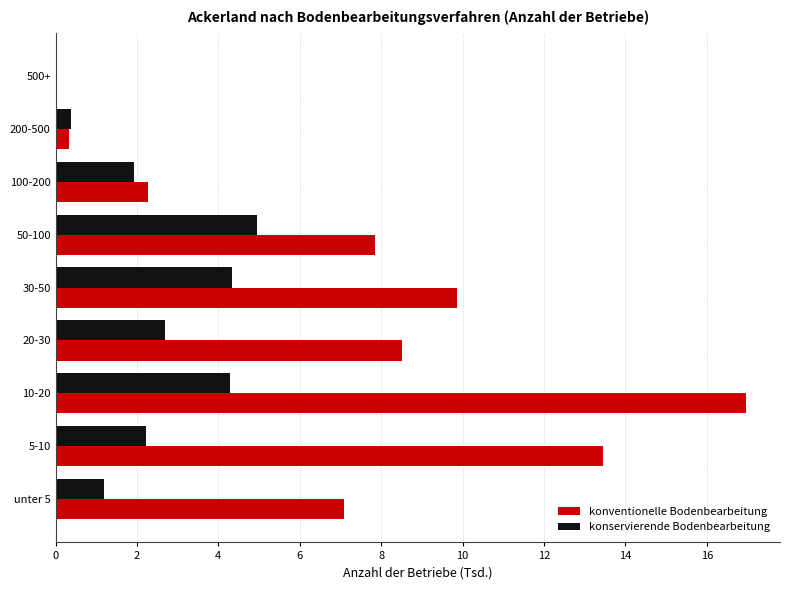

Between 30-50 and 100-200, which series saw the biggest shift?

konventionelle Bodenbearbeitung